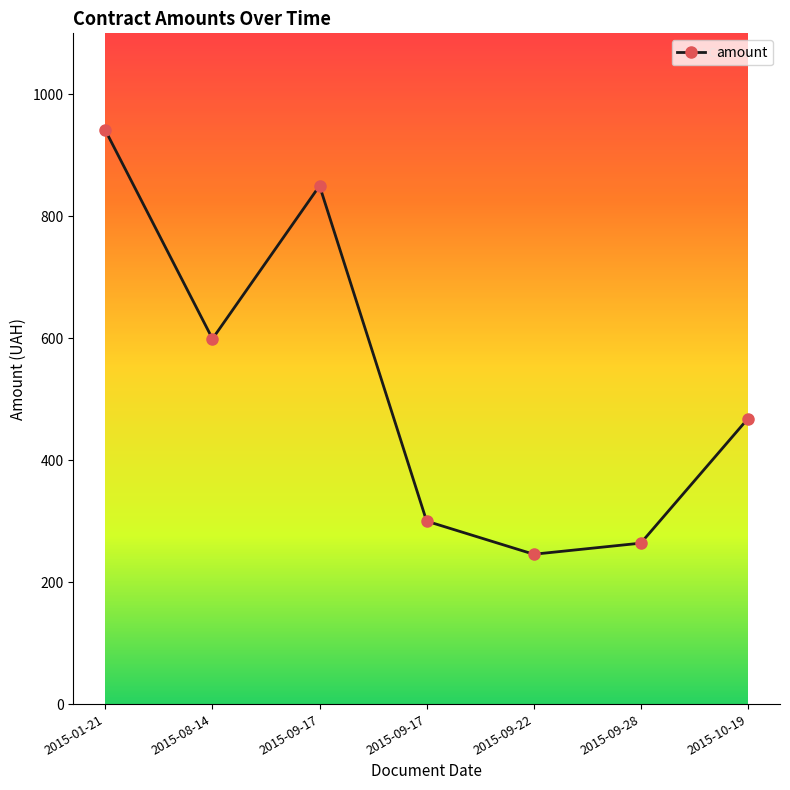

Which has a higher value, 2015-10-19 or 2015-01-21?

2015-01-21